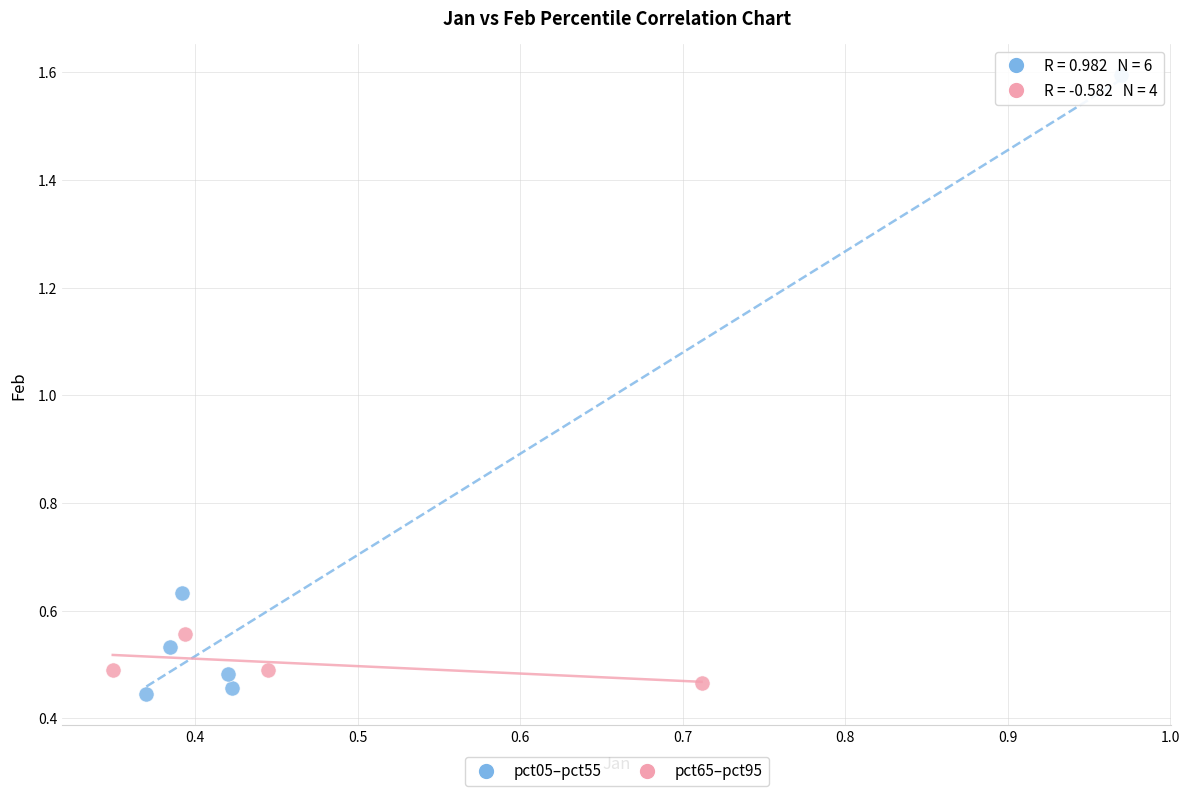

Which series reaches the maximum Y coordinate?

pct05–pct55